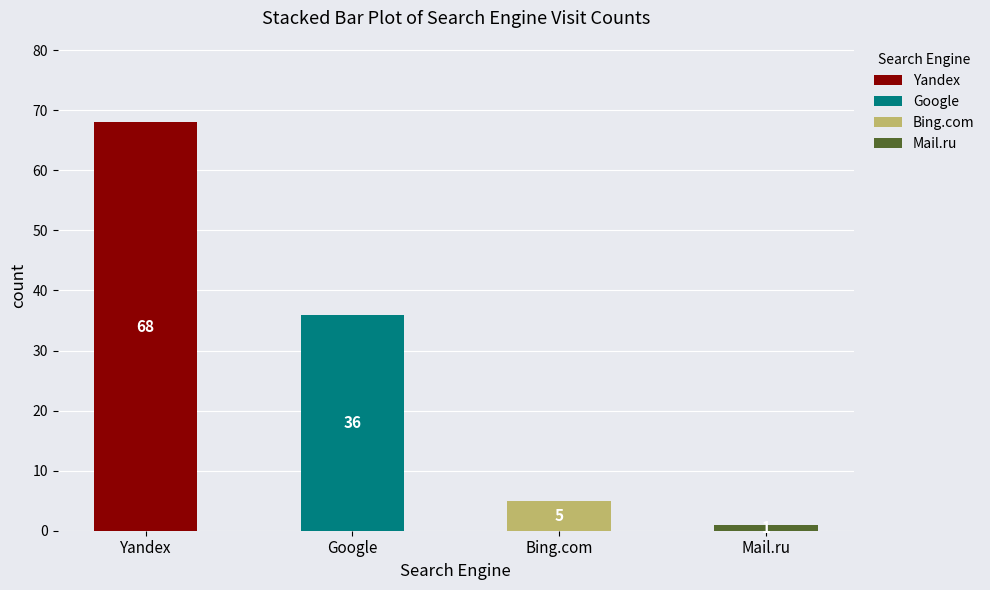

What is the total value across all series at Yandex?

68